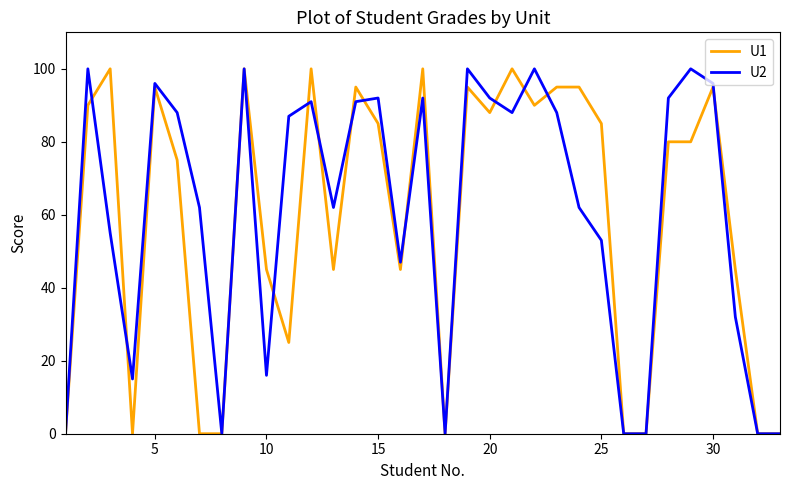

What is the highest value of the U2 series?

100